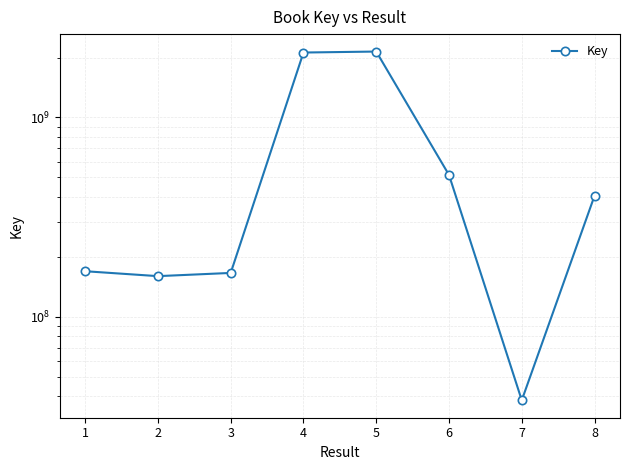

Where is the data nearest to the value 1090329316?

6